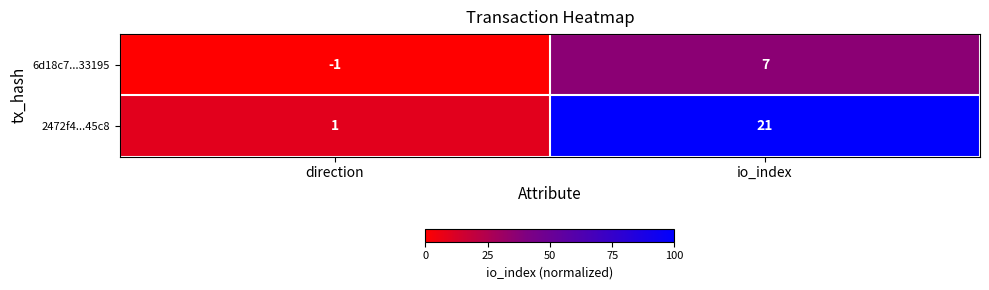

Reading left to right, list all the values displayed in this chart.

6d18c7...33195: -1	7
2472f4...45c8: 1	21